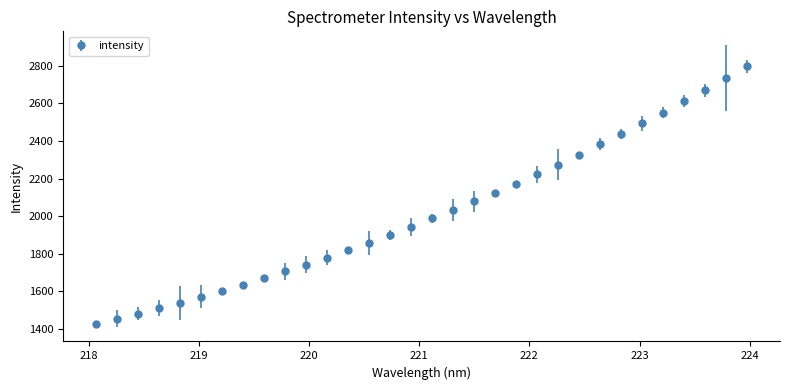

What is the maximum value shown in the chart?

2798.3